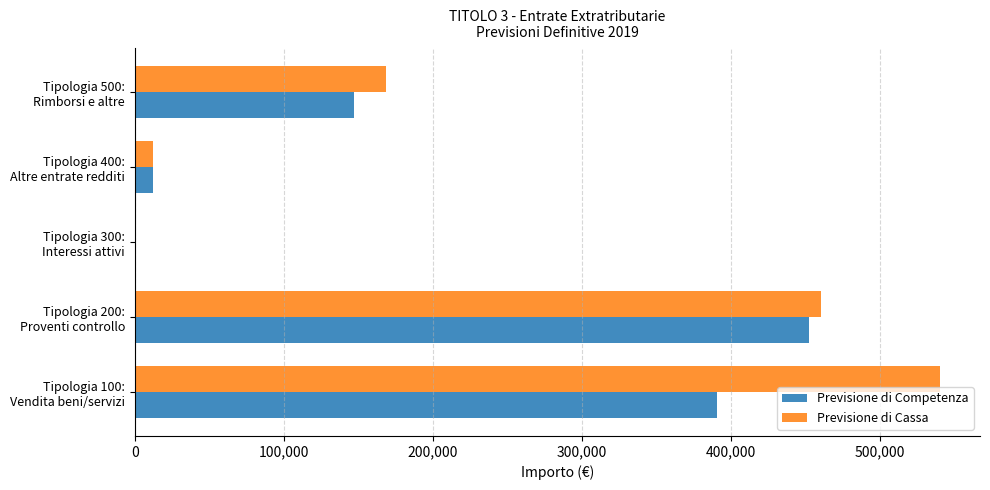

What is the sum of all Previsione di Cassa values?

1180685.7